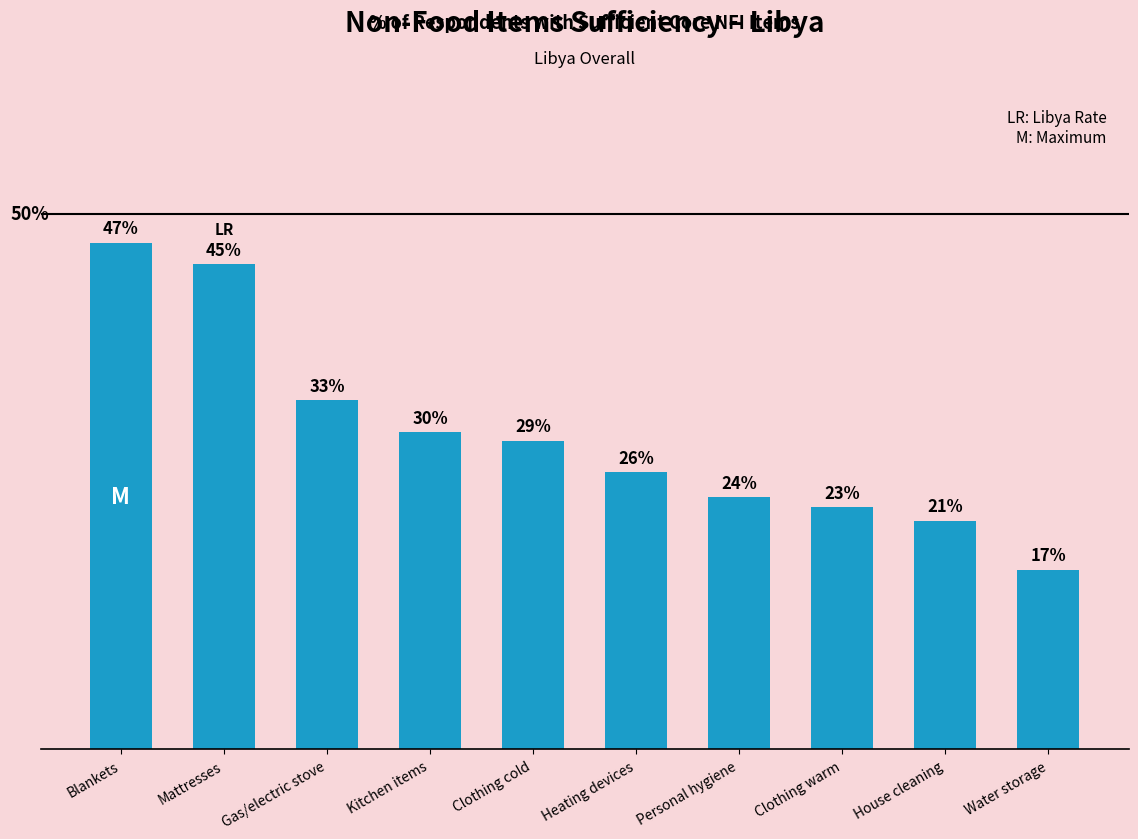

Does the chart contain any negative values?

No